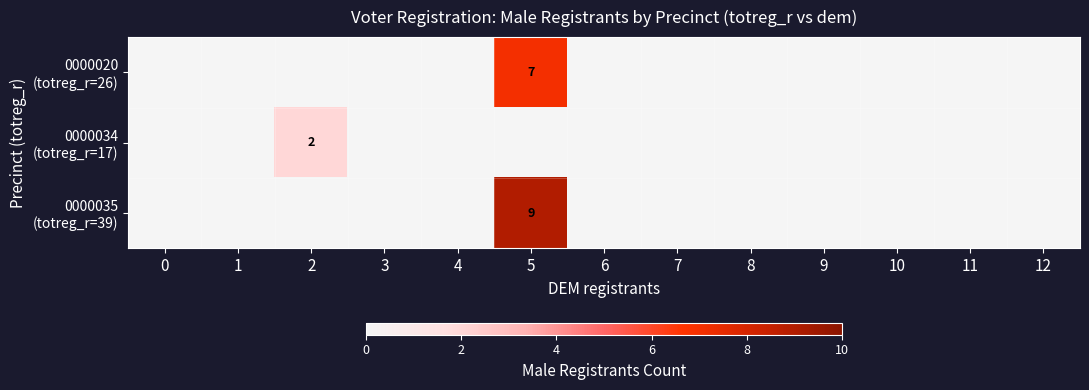

What is the difference between the maximum and minimum values in the 0000035 (totreg_r=39) series?

9